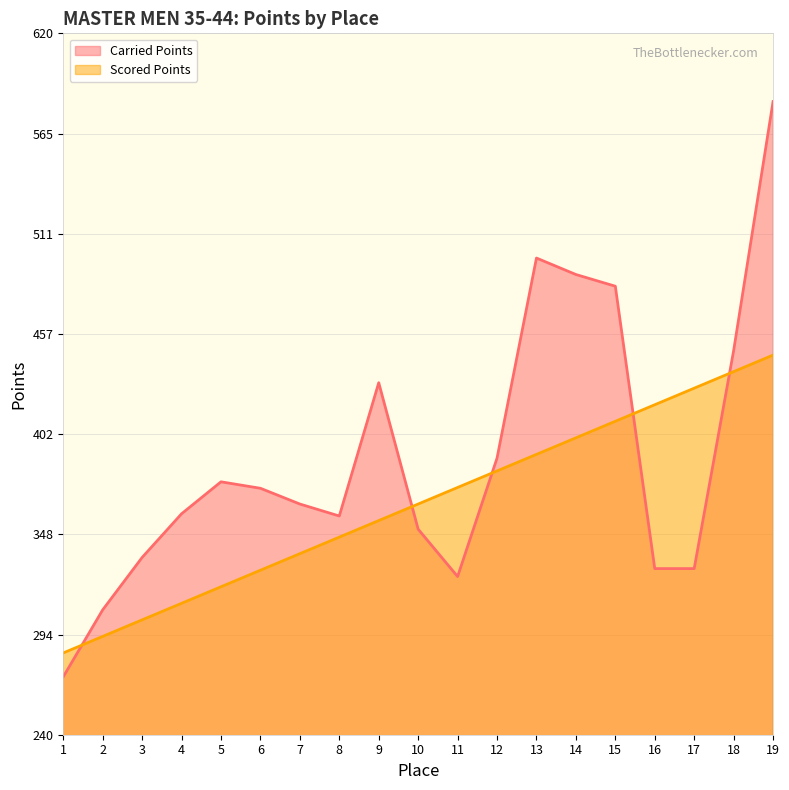

Is the value of Carried Points at 14 greater than the value of Scored Points at 8?

Yes